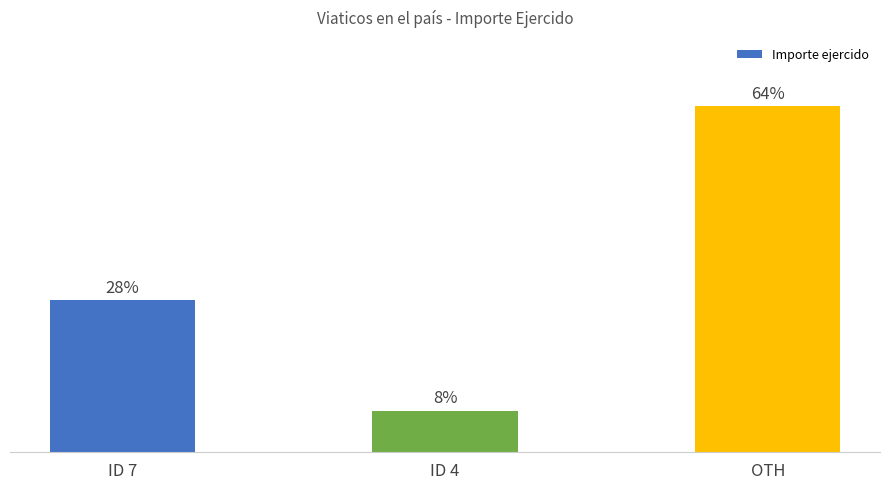

Rank the categories by value from highest to lowest.

OTH, ID 7, ID 4